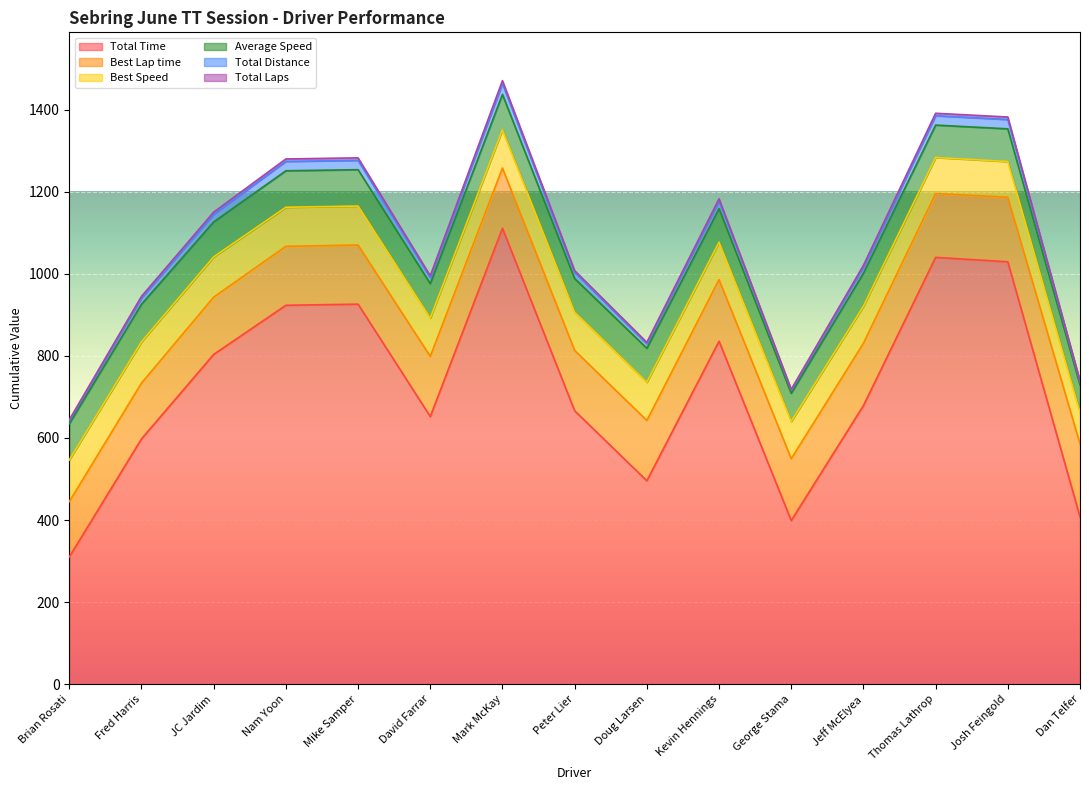

What is the maximum value for Total Time?

1111.1